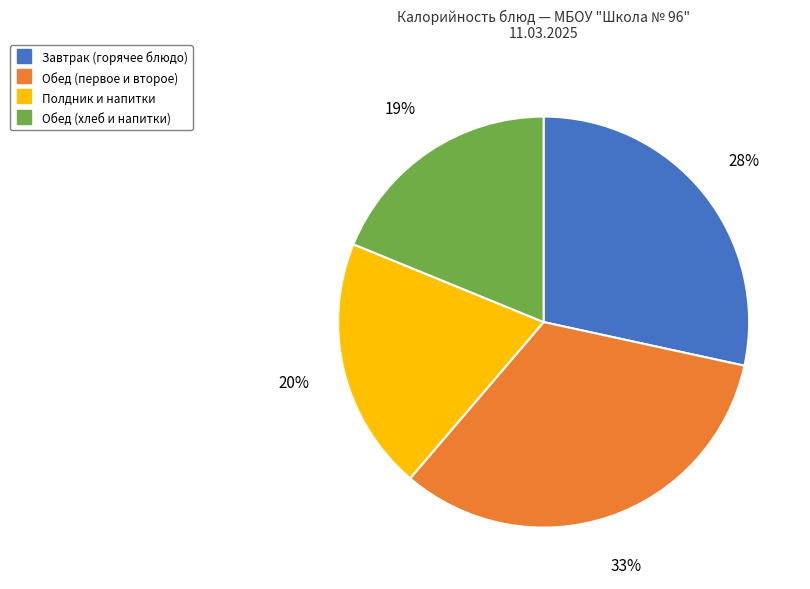

Does any single category account for the majority?

No